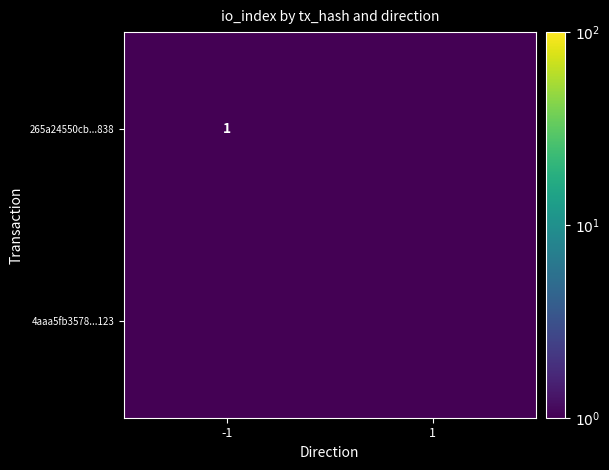

Is it true that 265a24550cb...838 equals 1.0 at -1?

True